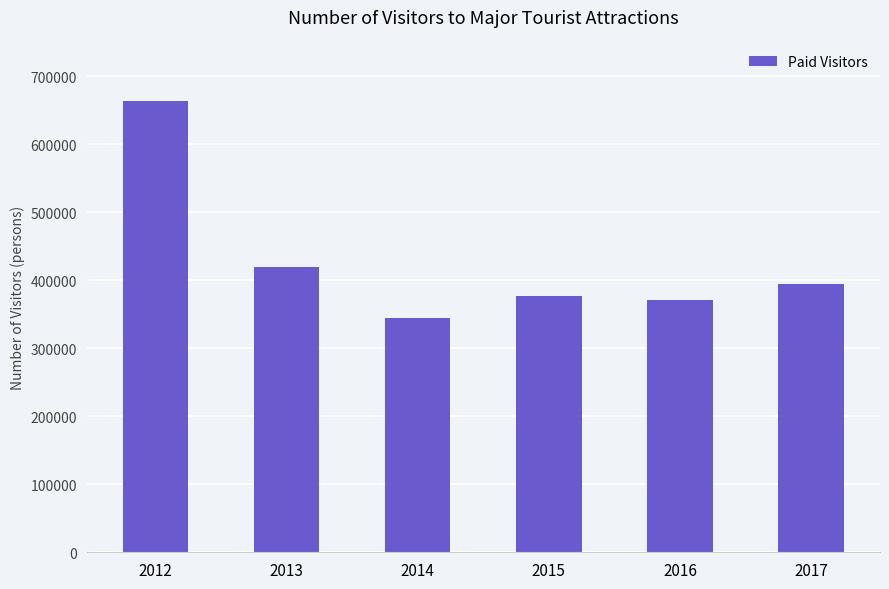

Which category has the lowest value across all series?

2014